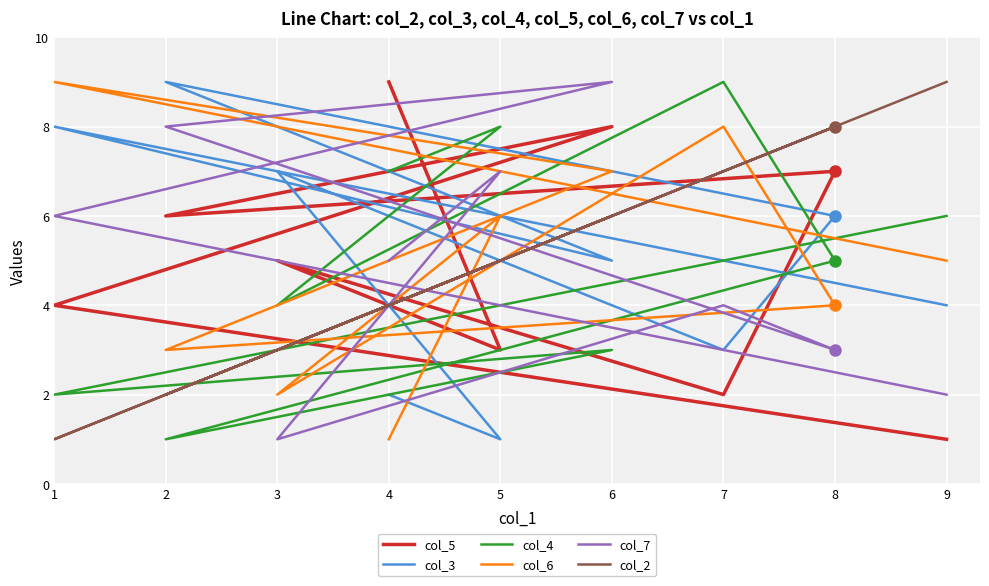

At which label does col_7 reach its minimum?

3